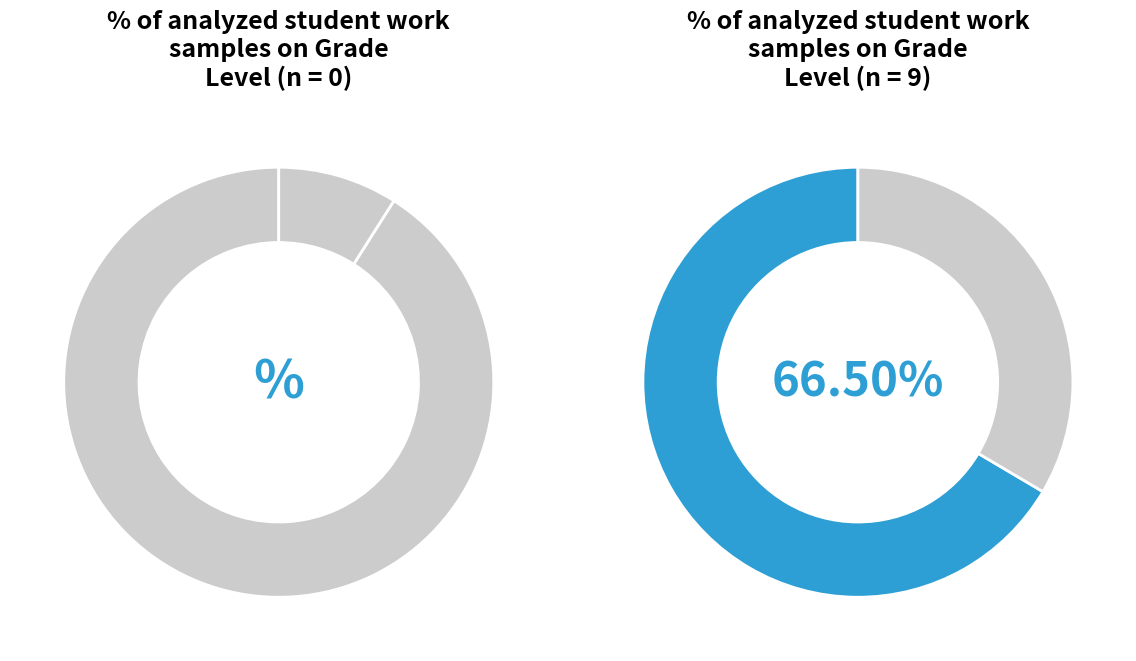

The 5 slice represents 4% of the pie. True or false?

False